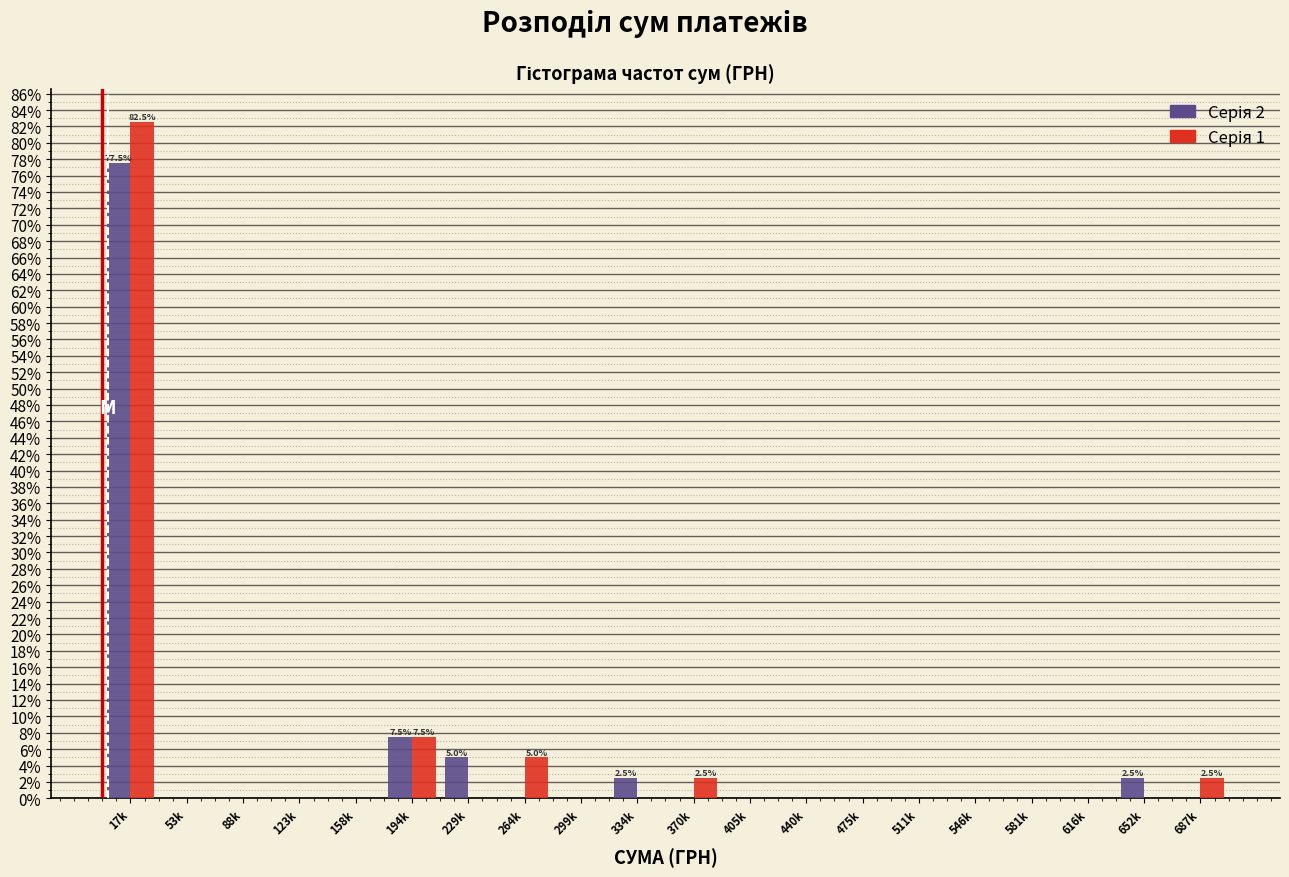

What is the total value across all series at 687k?

2.5